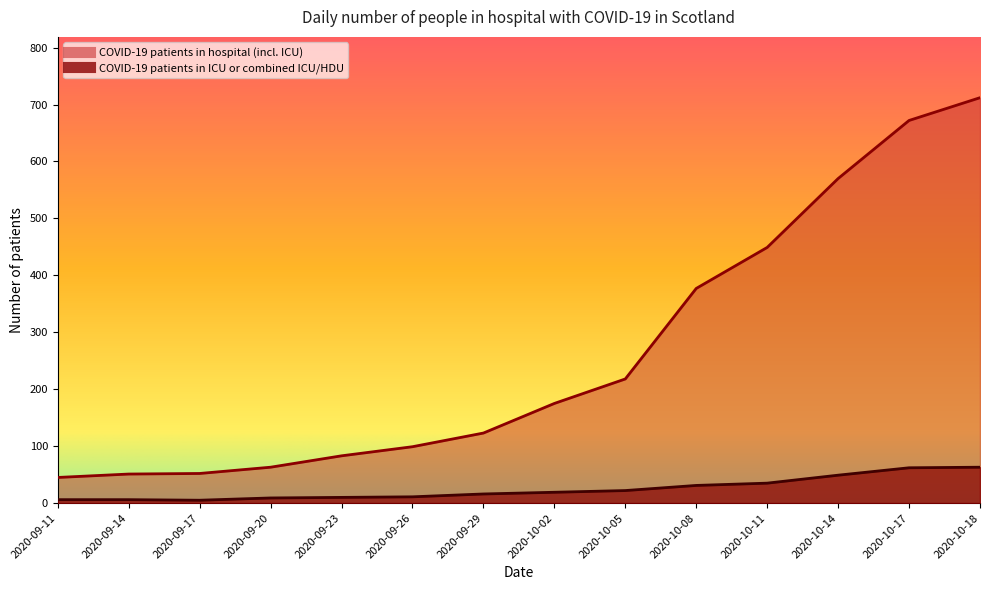

Which category has the highest value in the COVID-19 patients in ICU or combined ICU/HDU series?

2020-10-18